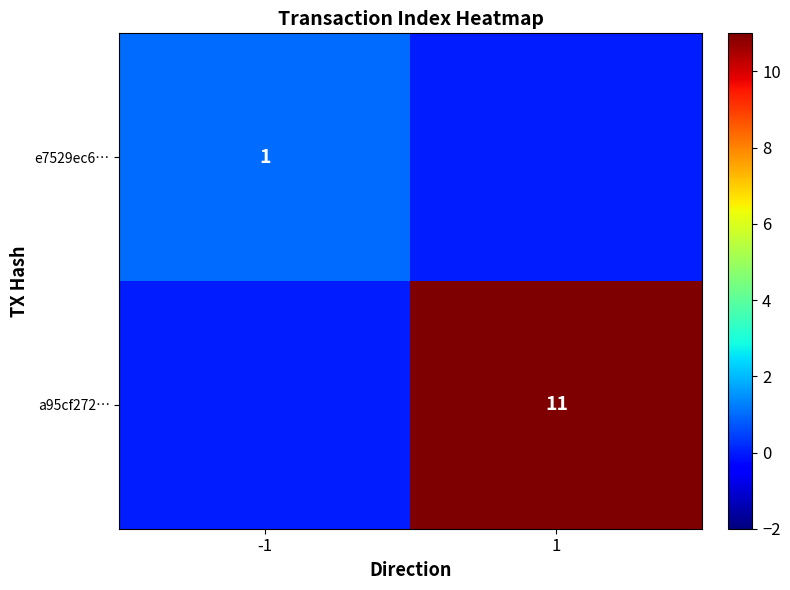

The value of a95cf272… at 1 is 18. True or false?

False